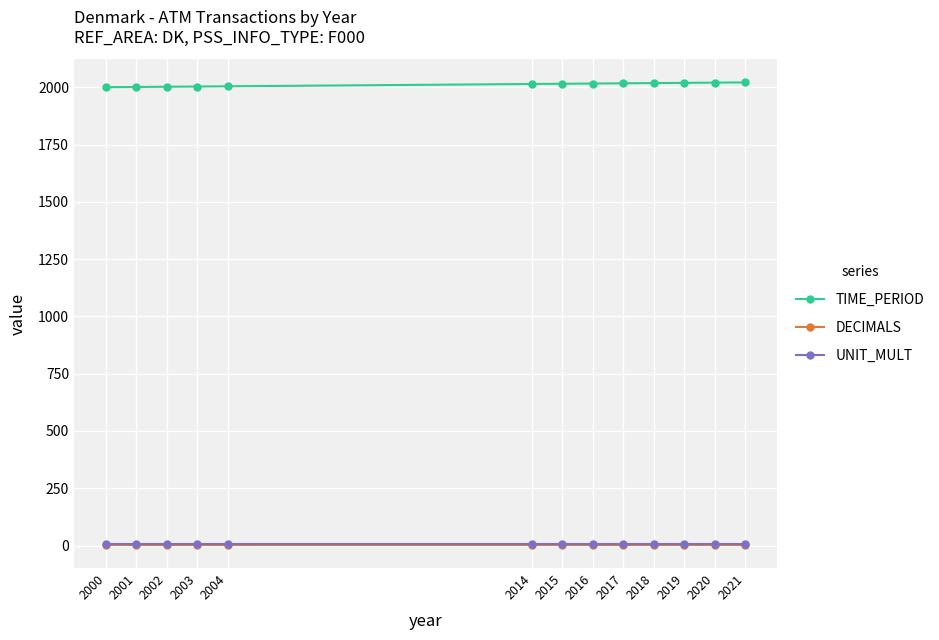

Read the UNIT_MULT value at 2002.

6